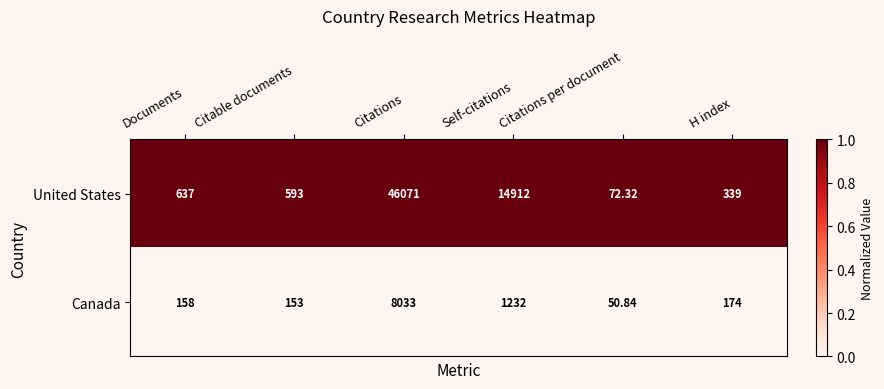

At which label does Canada first exceed 174?

Citations